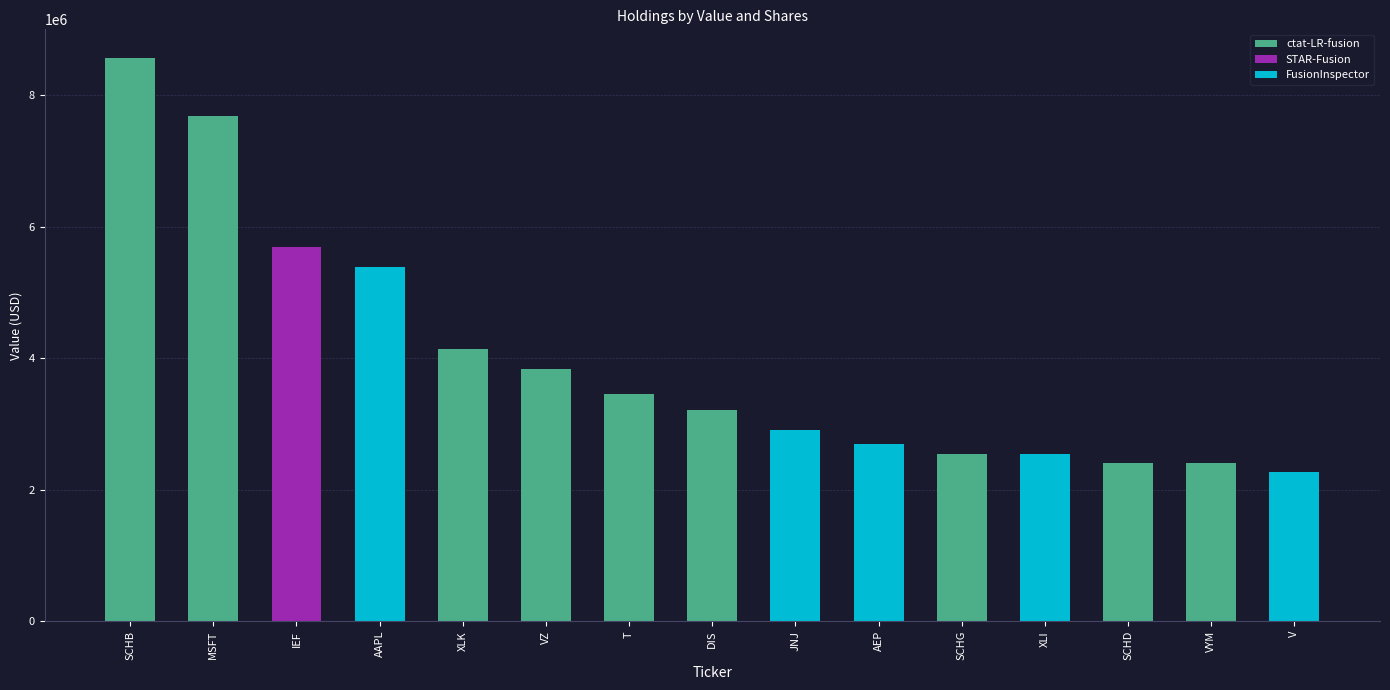

List the labels in order of value, largest first.

SCHB, MSFT, IEF, AAPL, XLK, VZ, T, DIS, JNJ, AEP, SCHG, XLI, SCHD, VYM, V